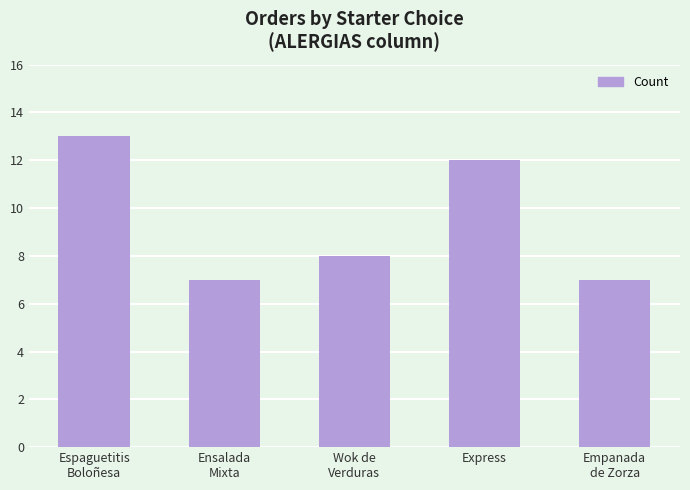

What is the sum of all values?

47